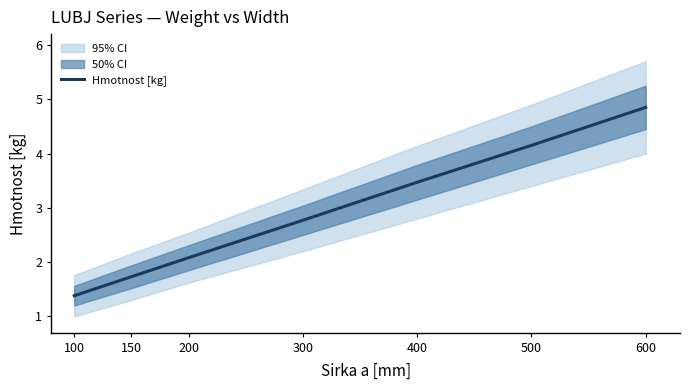

What is the sum of all values?

20.4